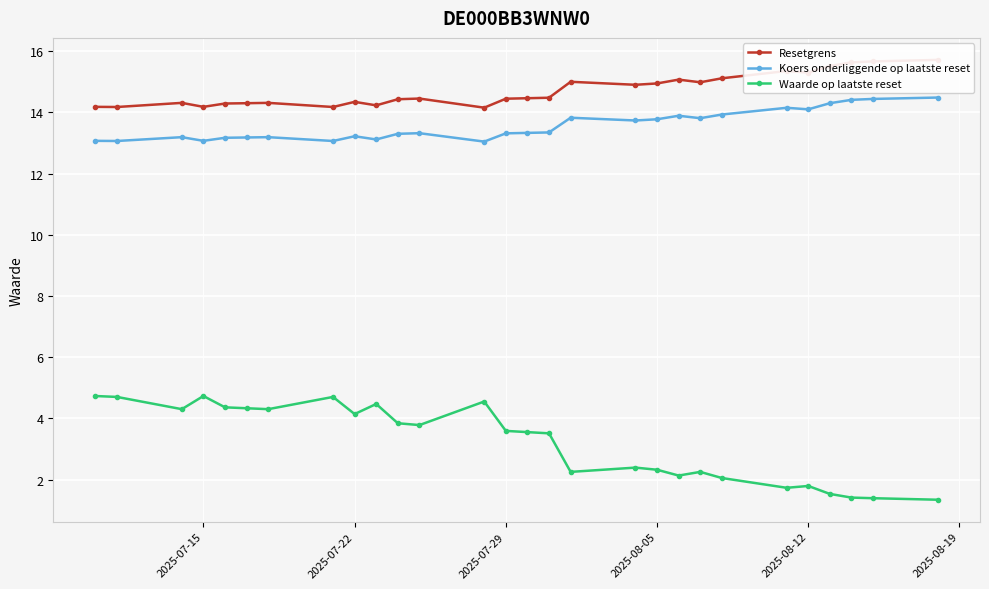

What is the minimum value for Waarde op laatste reset?

1.3